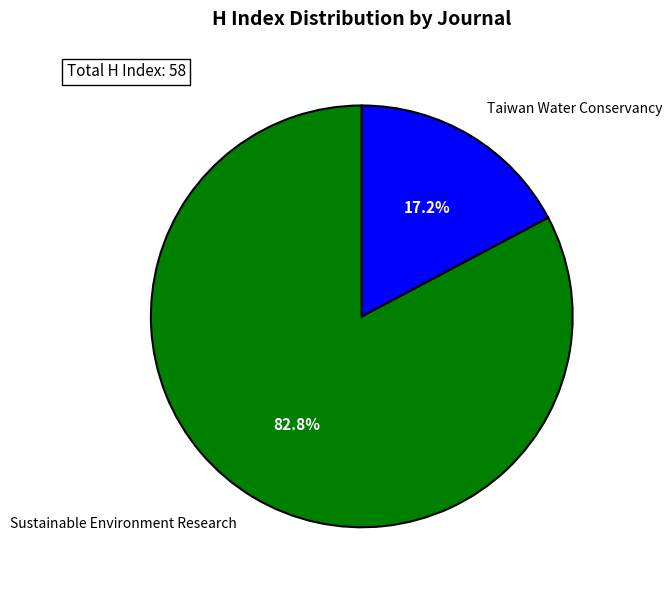

What is the total percentage of Sustainable Environment Research and Taiwan Water Conservancy?

100.0%